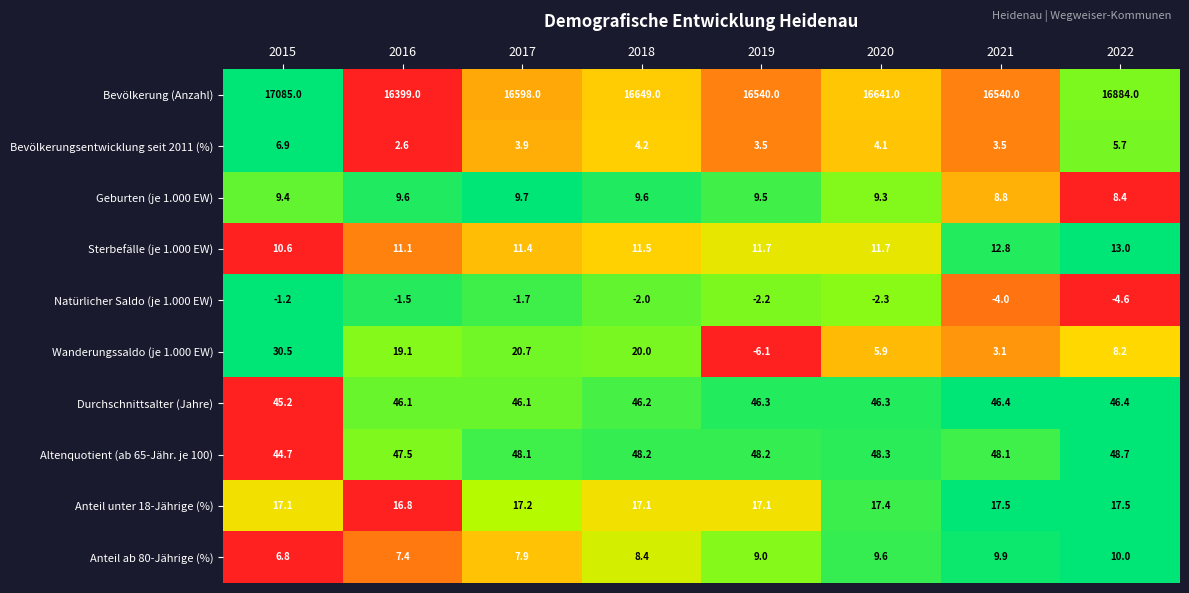

Where does the Sterbefälle (je 1.000 EW) series first go above 11?

2016